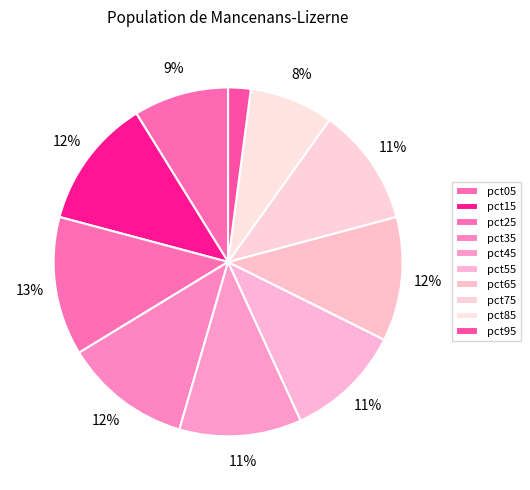

True or false: pct85 accounts for 13% of the total.

False